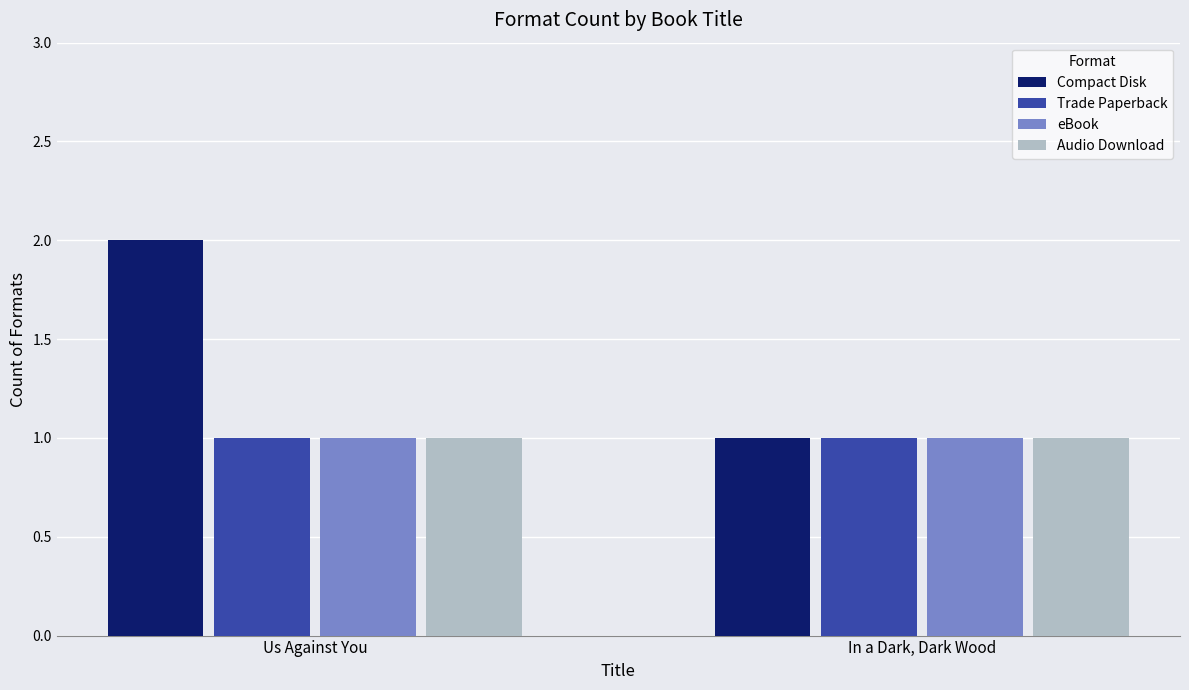

What is the total value across all series at In a Dark, Dark Wood?

4